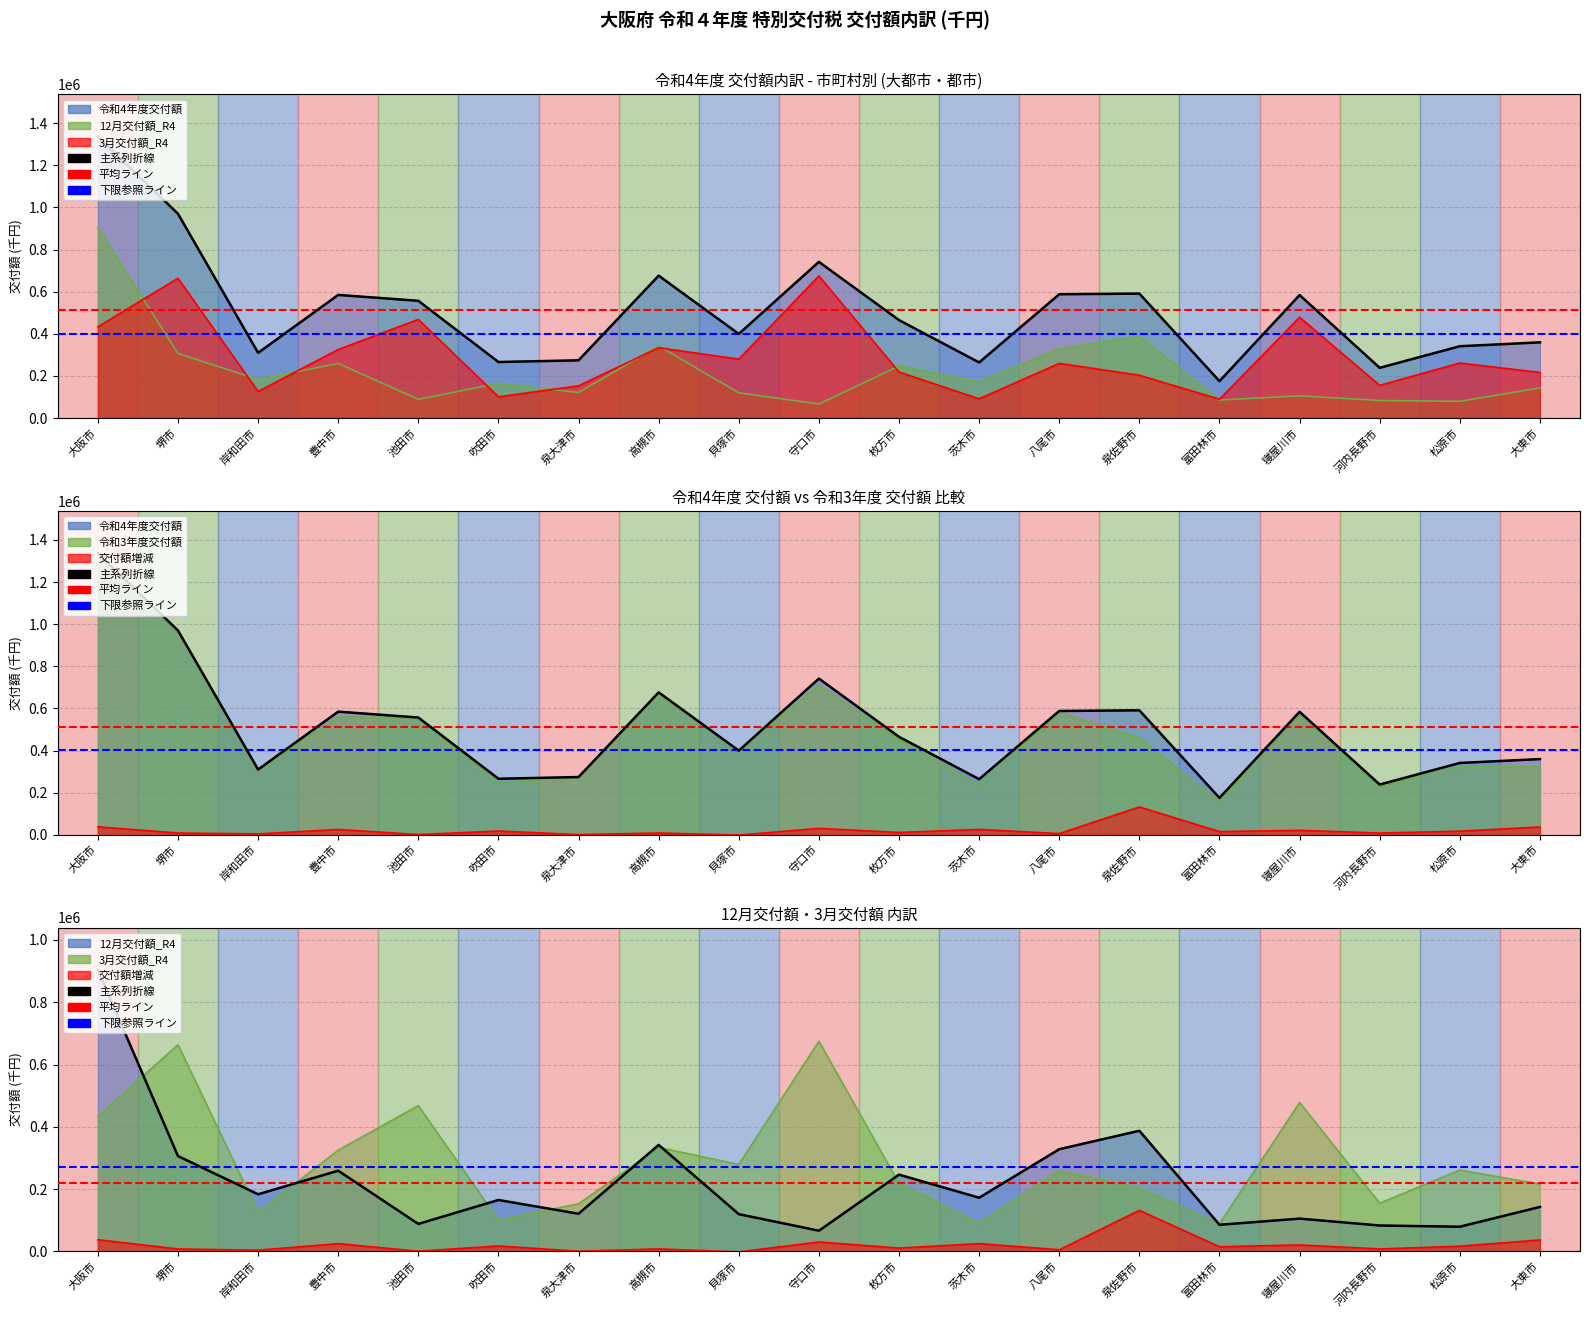

Where is the first local maximum?

豊中市